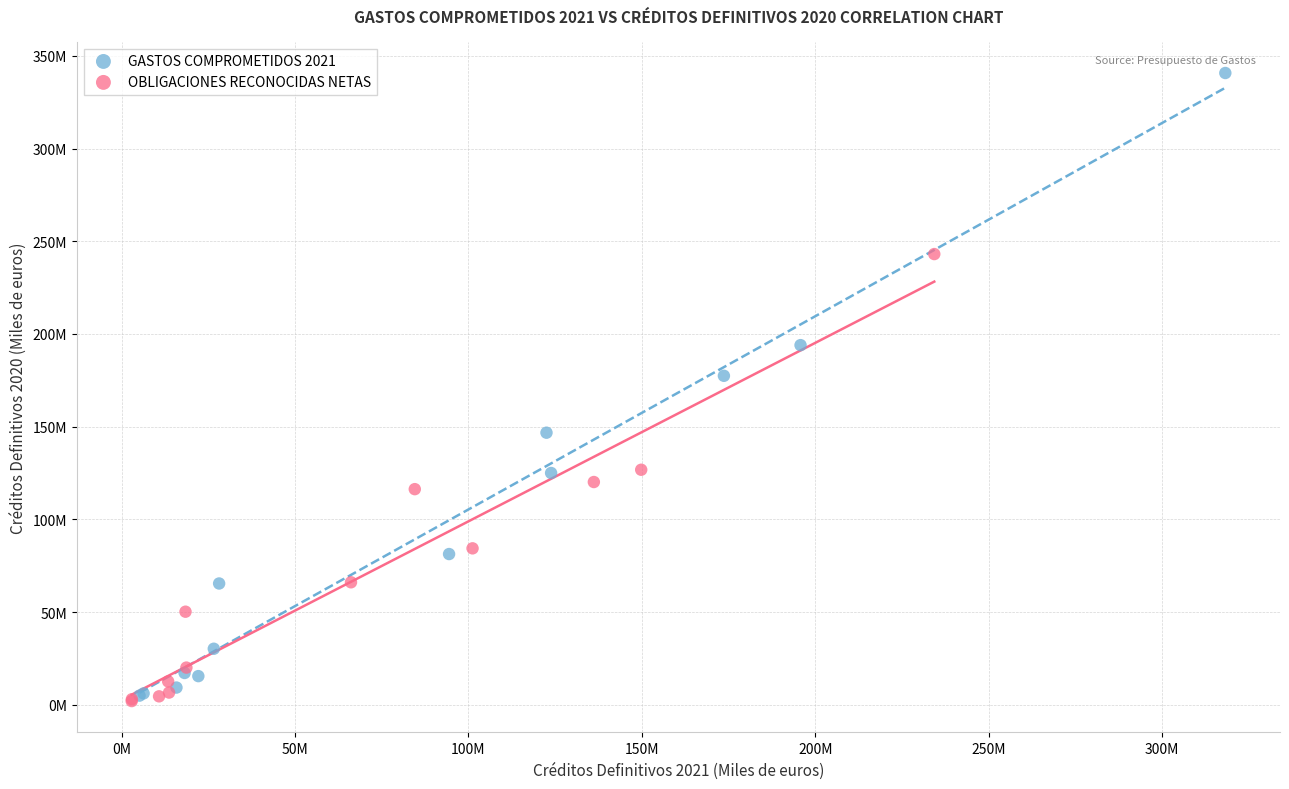

What are all the series names shown in the legend?

GASTOS COMPROMETIDOS 2021, OBLIGACIONES RECONOCIDAS NETAS